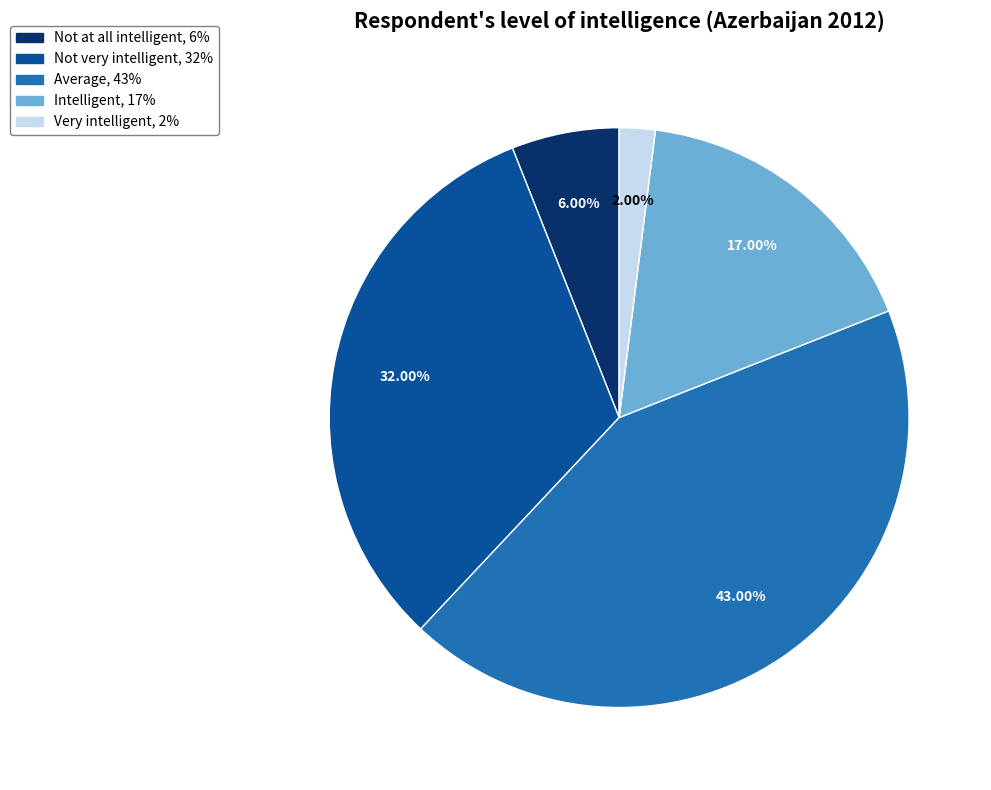

What percentage is NOT represented by Intelligent?

83.0%